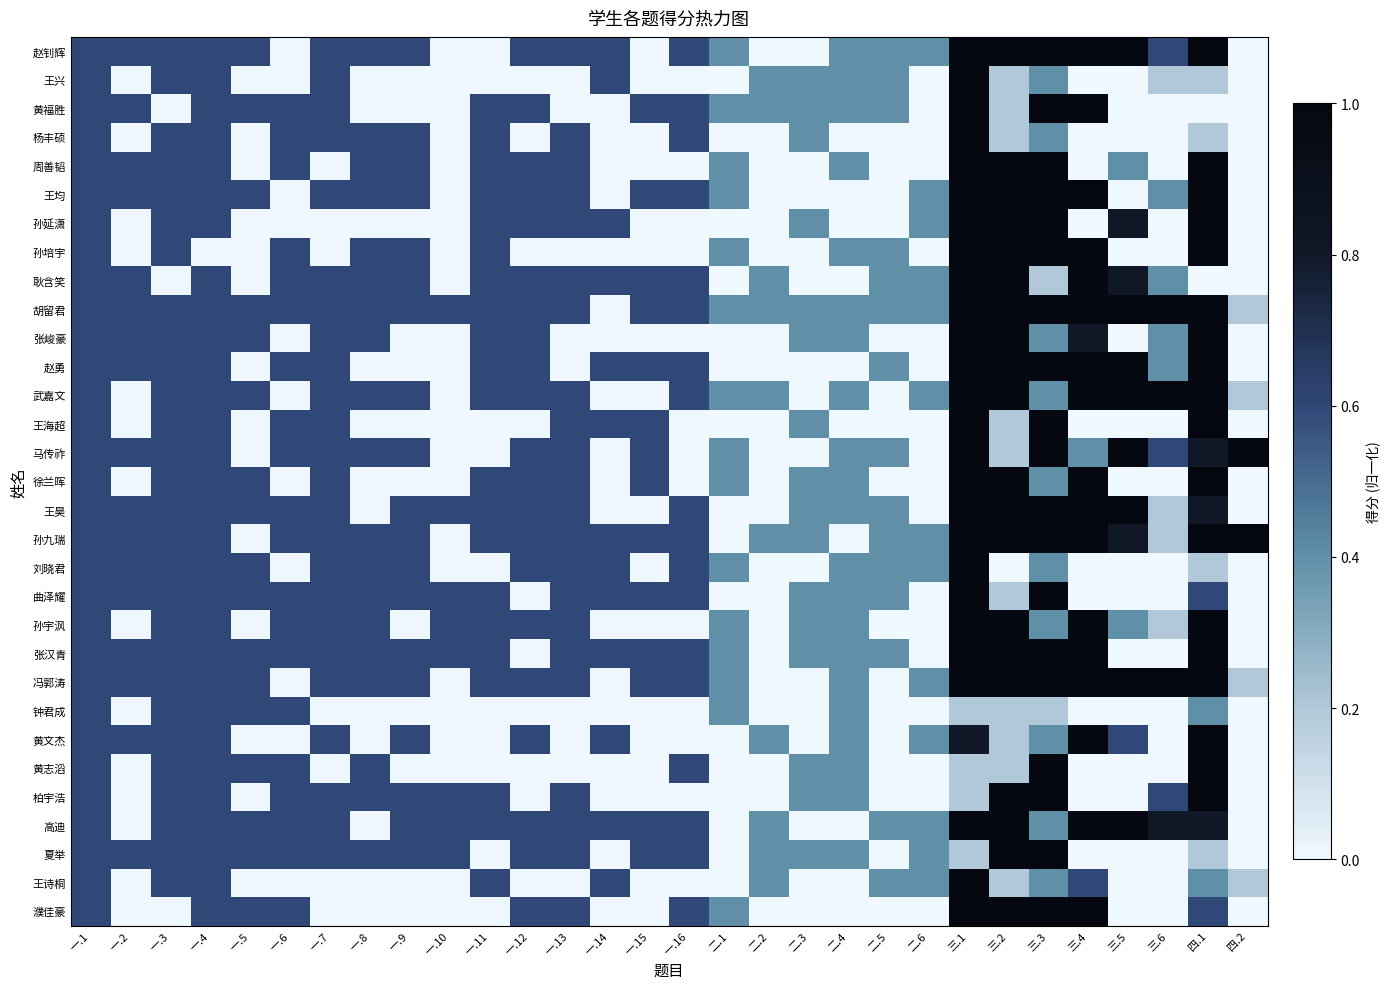

Which series has the largest range (max minus min)?

赵钊辉